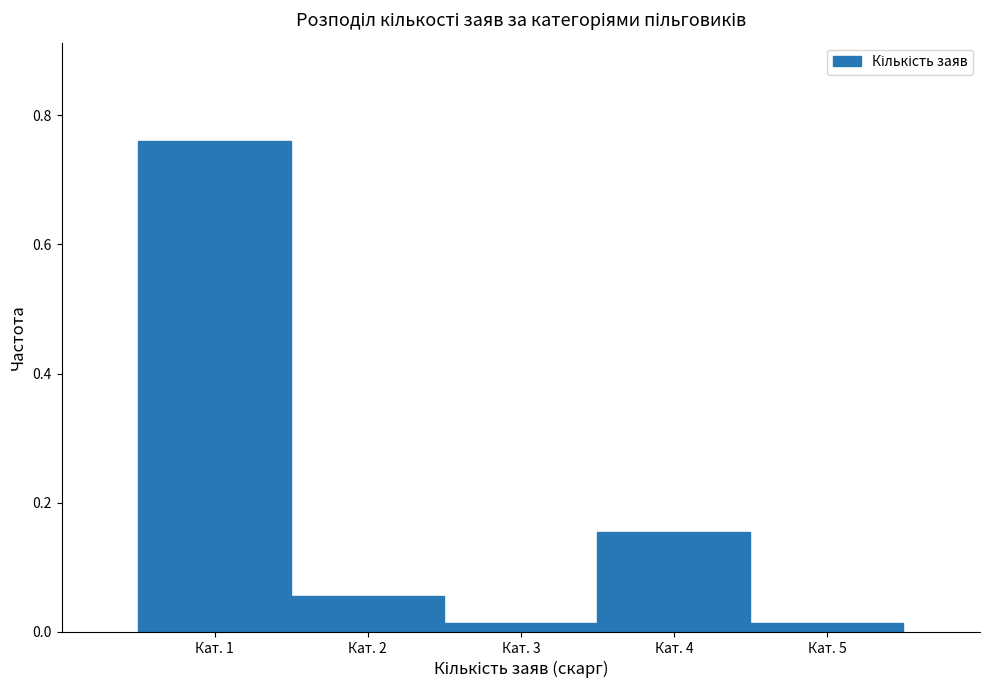

Is it true that the value at Кат. 1 is 1.2?

False